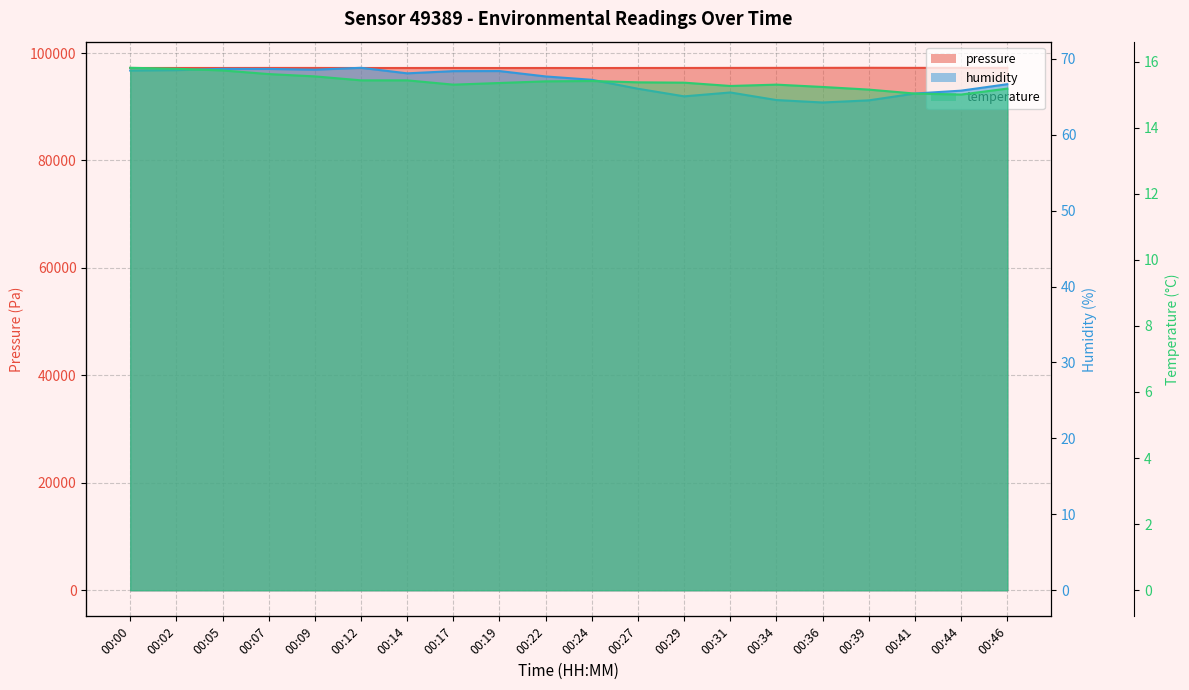

What is the value of the humidity point at the 5th from the left?

68.6